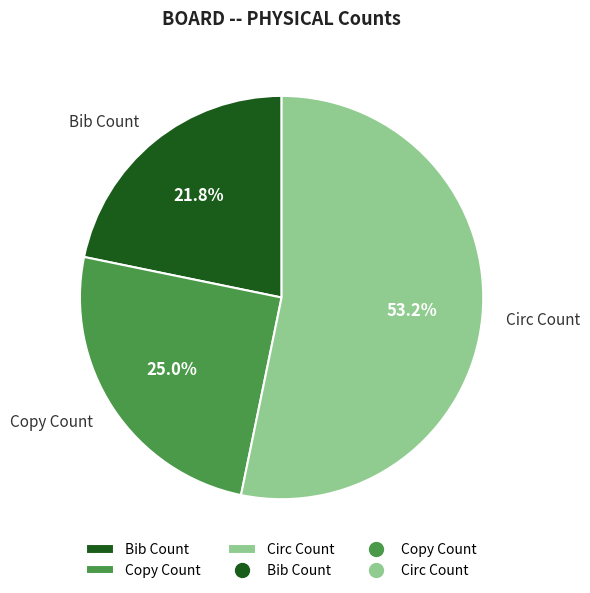

The Bib Count slice represents 22% of the pie. True or false?

True